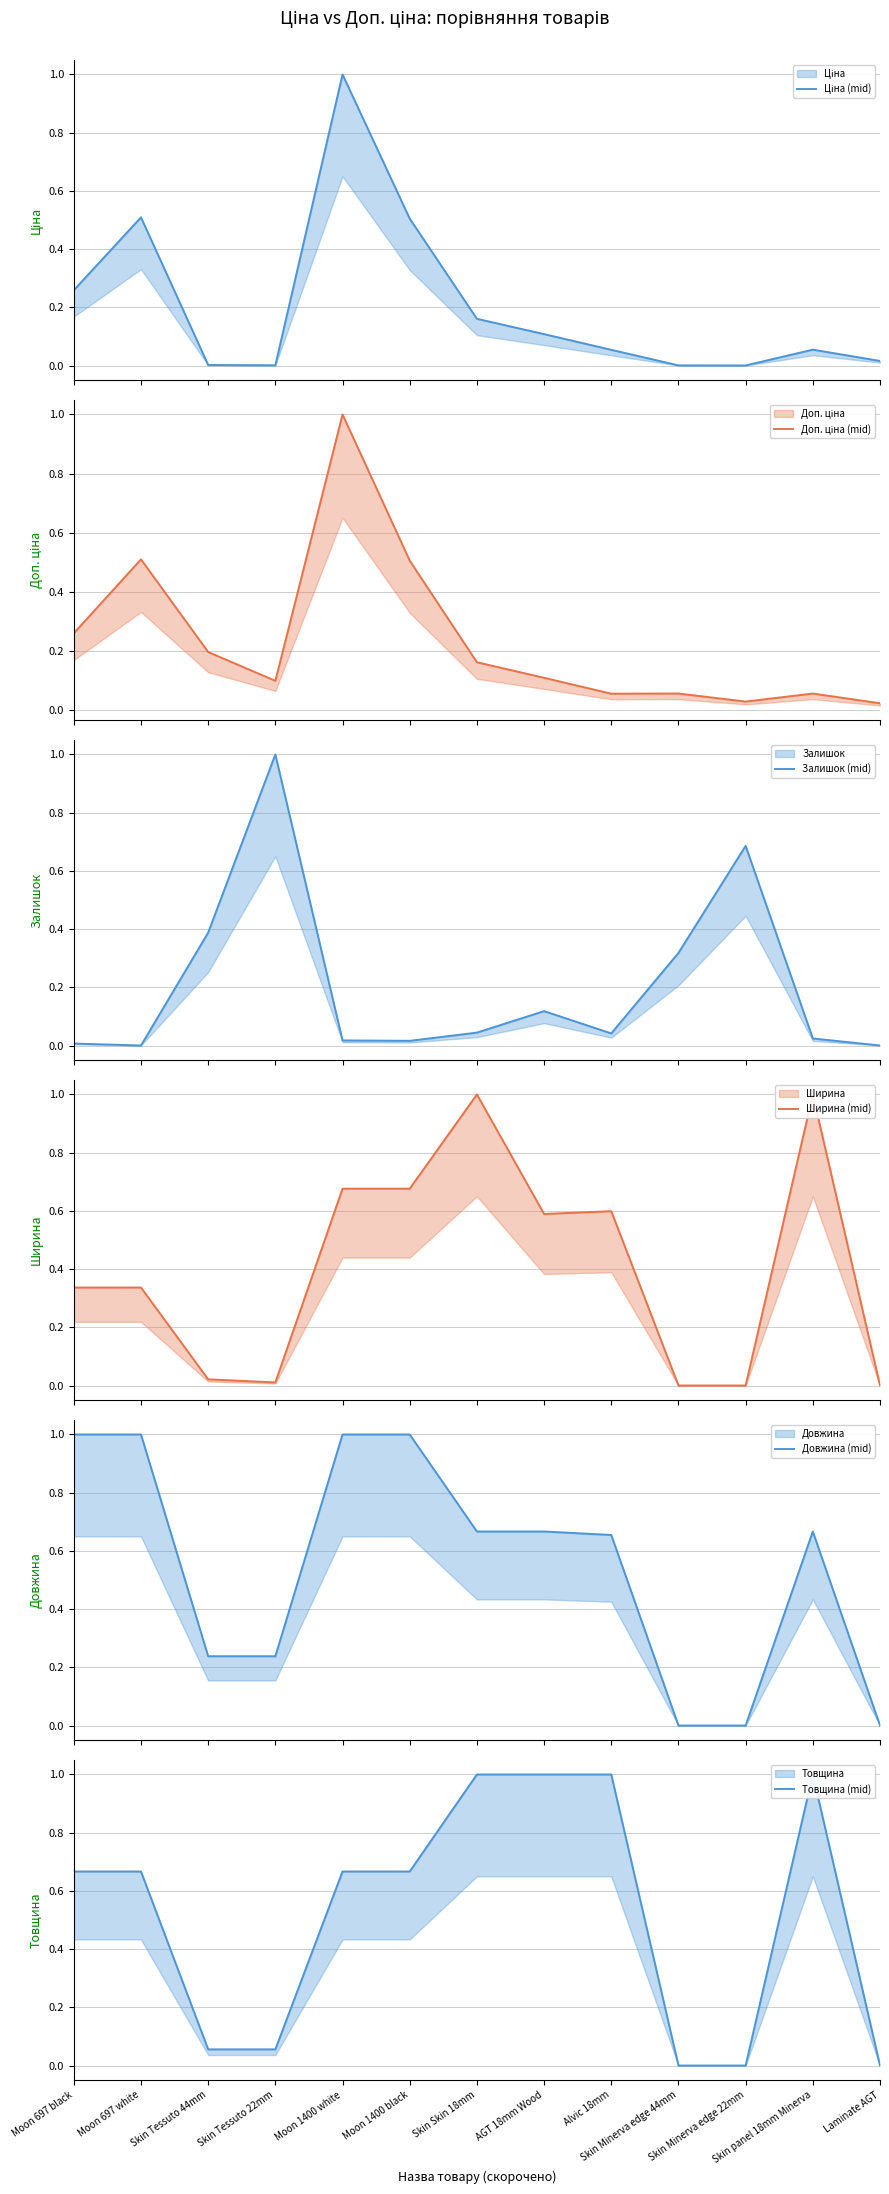

Is it true that Товщина (mid) equals 0.6 at Skin Minerva edge 44mm?

False